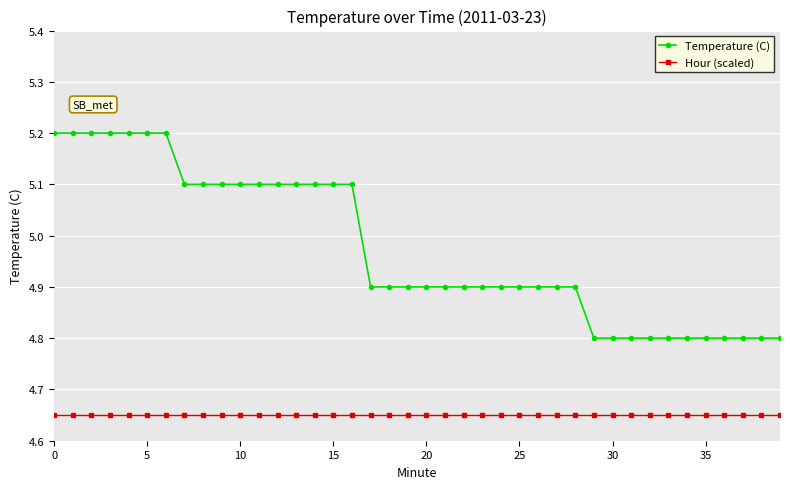

List the series in order of their overall mean, lowest first.

Hour (scaled), Temperature (C)